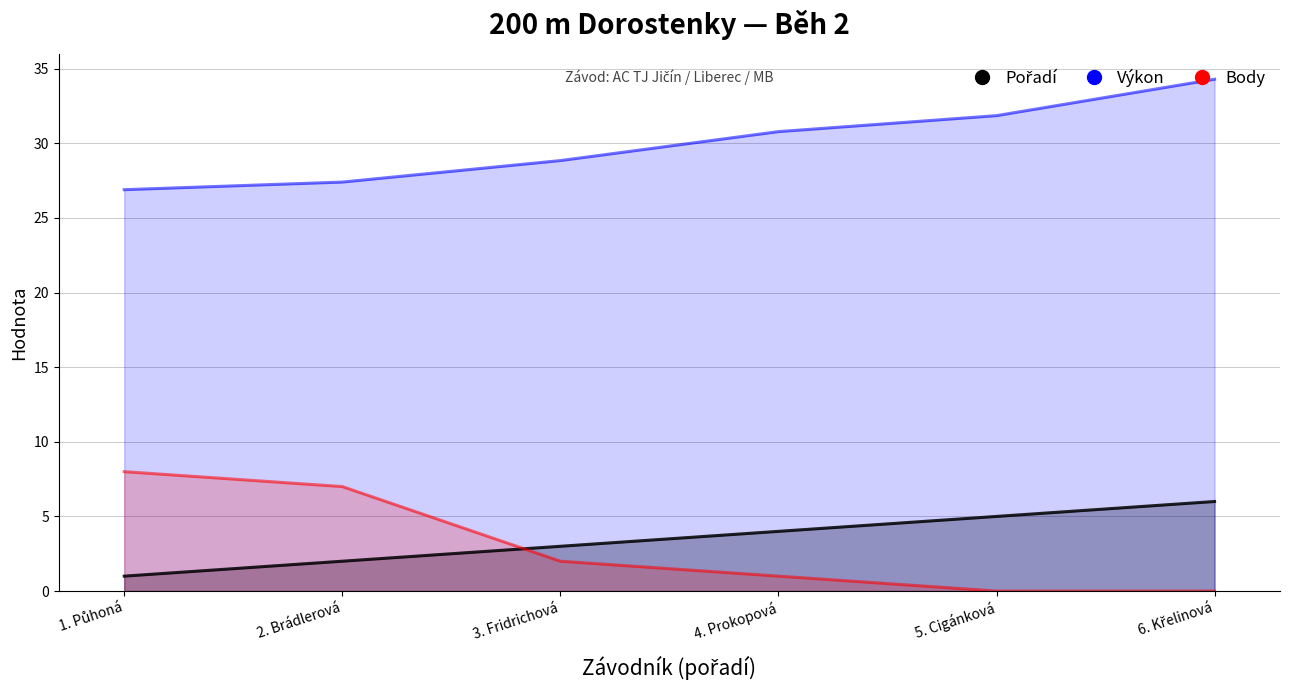

Which series has the widest spread of values?

Body